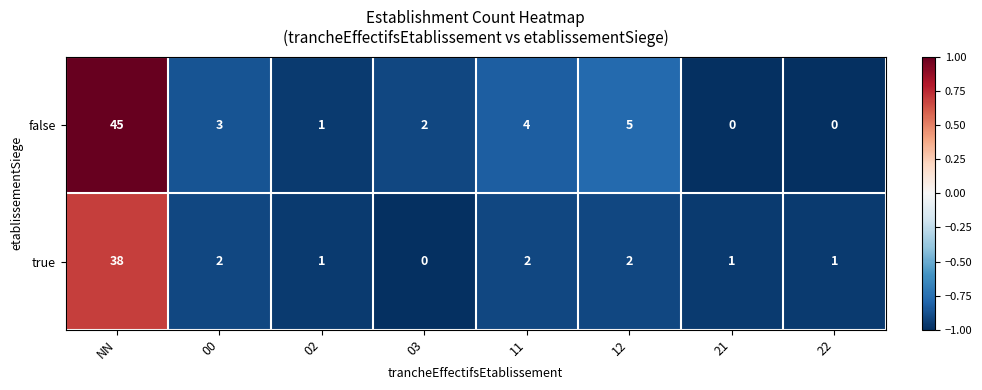

What is the spread (max minus min) of values at NN?

7